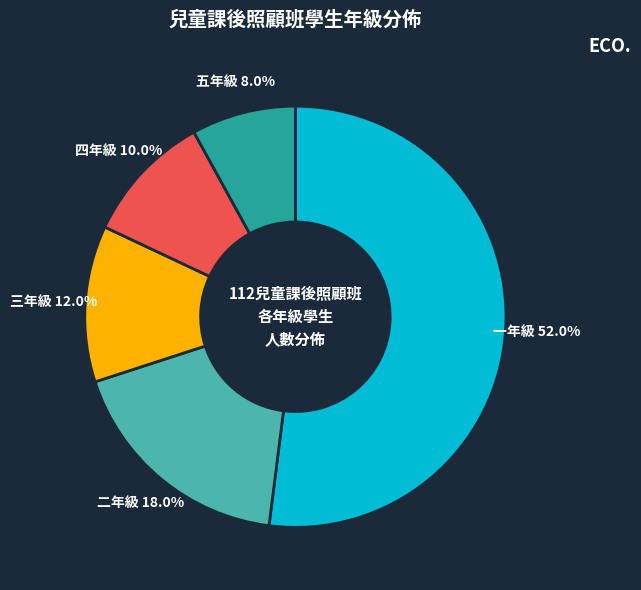

True or false: 一年級 accounts for 52% of the total.

True